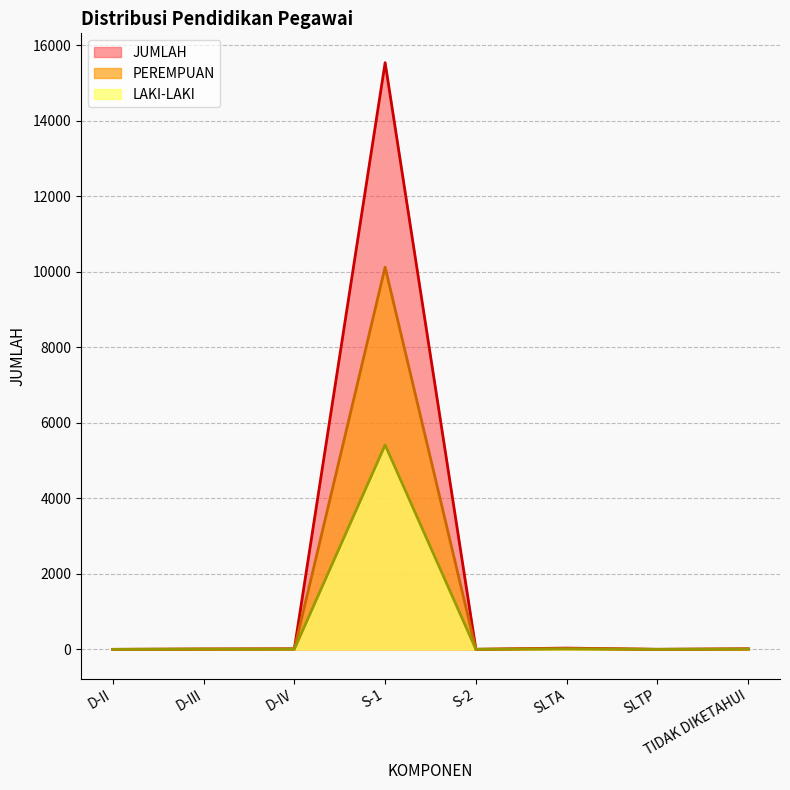

How many interior local valleys does the JUMLAH series have?

2